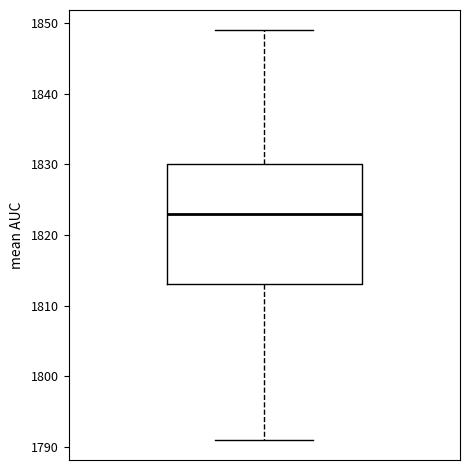

Where does the lower whisker of the box end on the y-axis? The values are not printed on the chart, so give them approximately, as read against the axis.

1791